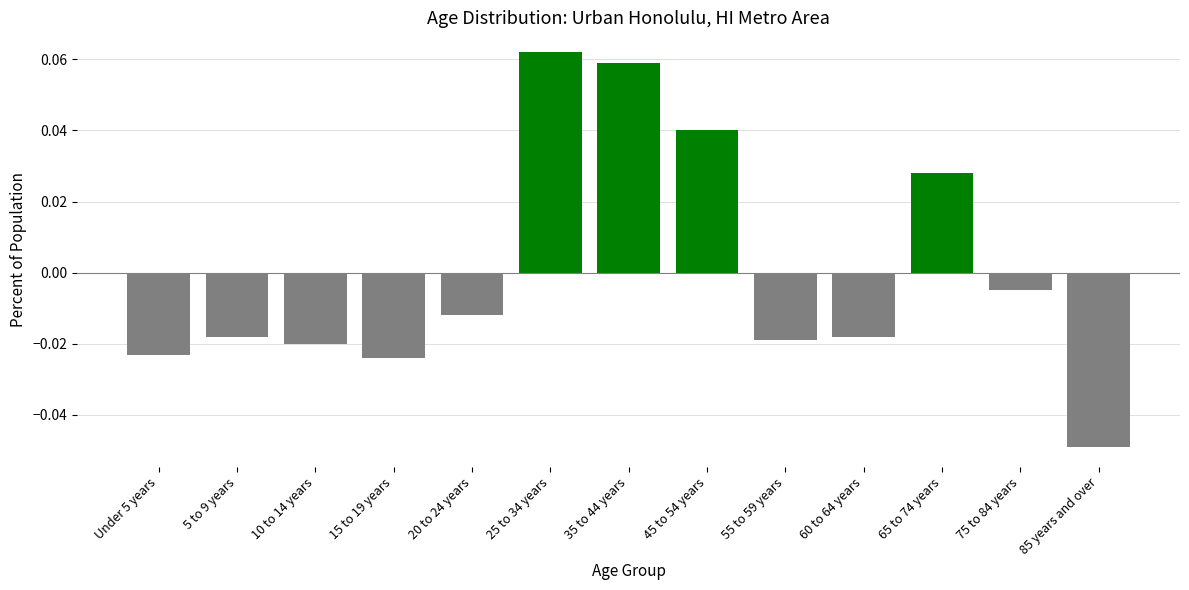

What is the label of the 4th bar from the right?

60 to 64 years